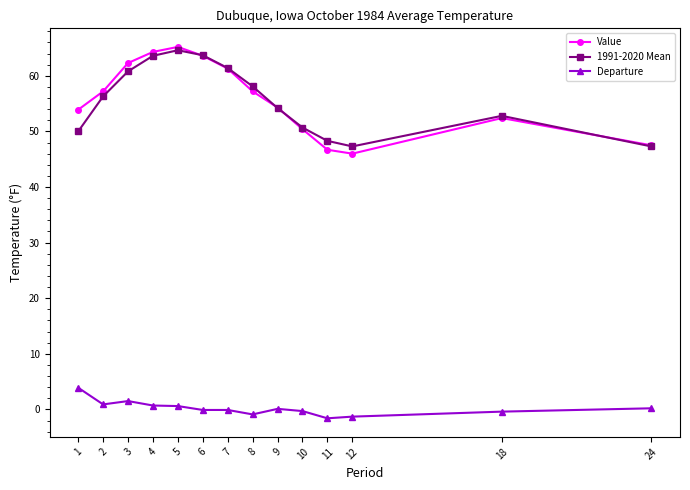

At 1, list the series in order from smallest to largest.

Departure, 1991-2020 Mean, Value